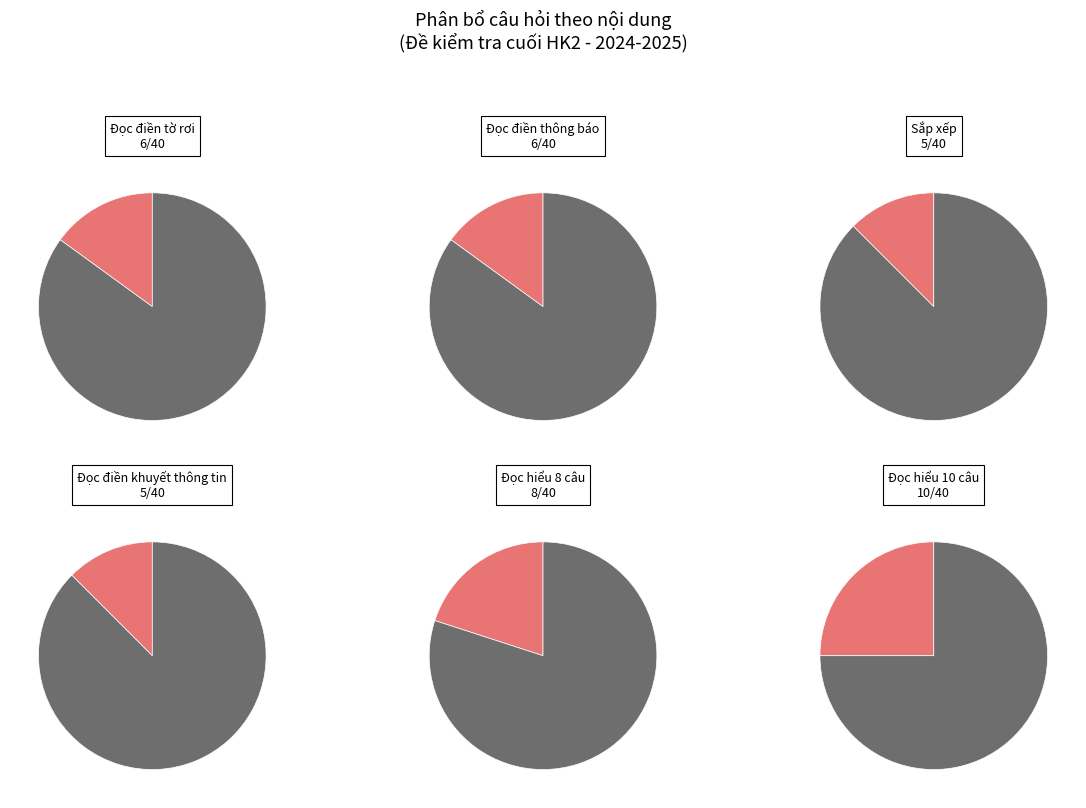

Which category has the biggest portion of the pie?

Đọc hiểu 10 câu